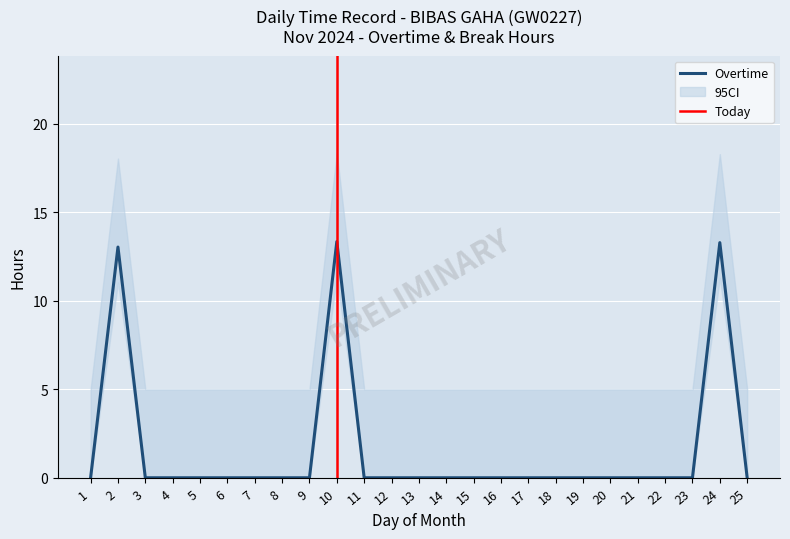

How many lines are shown in the chart?

1